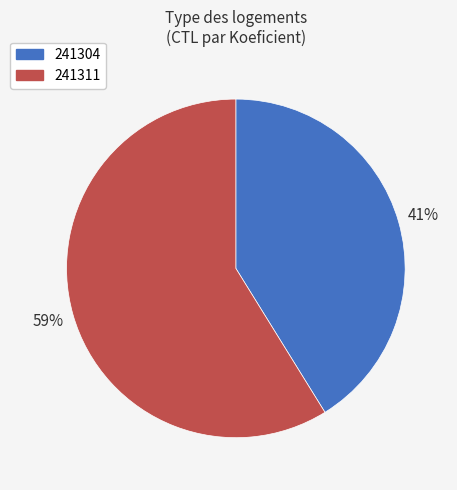

How many segments does this pie chart have?

2